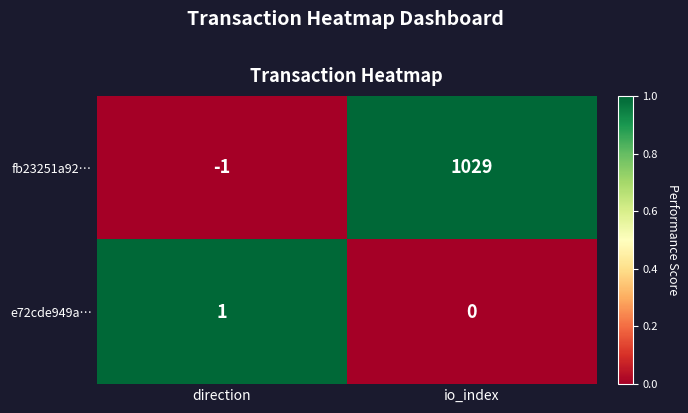

At which label is fb23251a92… closest to 514?

direction